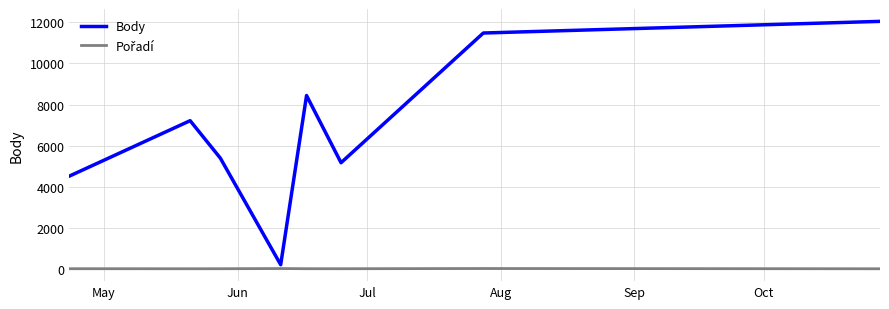

Which series has the widest spread of values?

Body